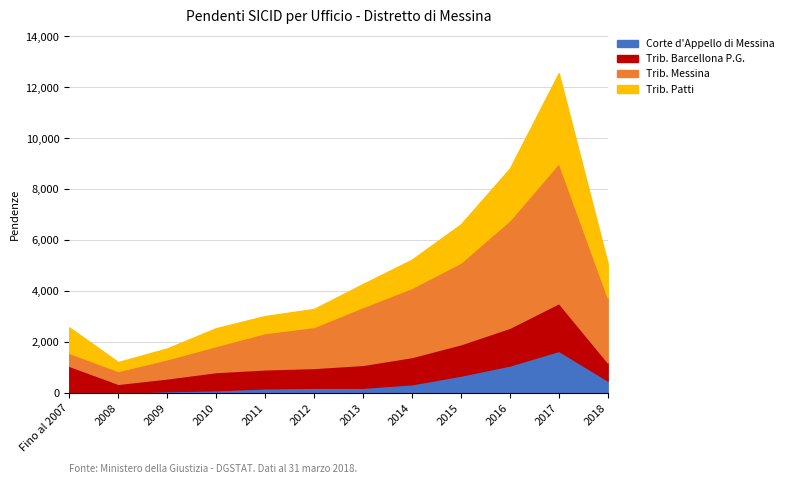

At which label is Trib. Barcellona P.G. closest to 1114?

2014